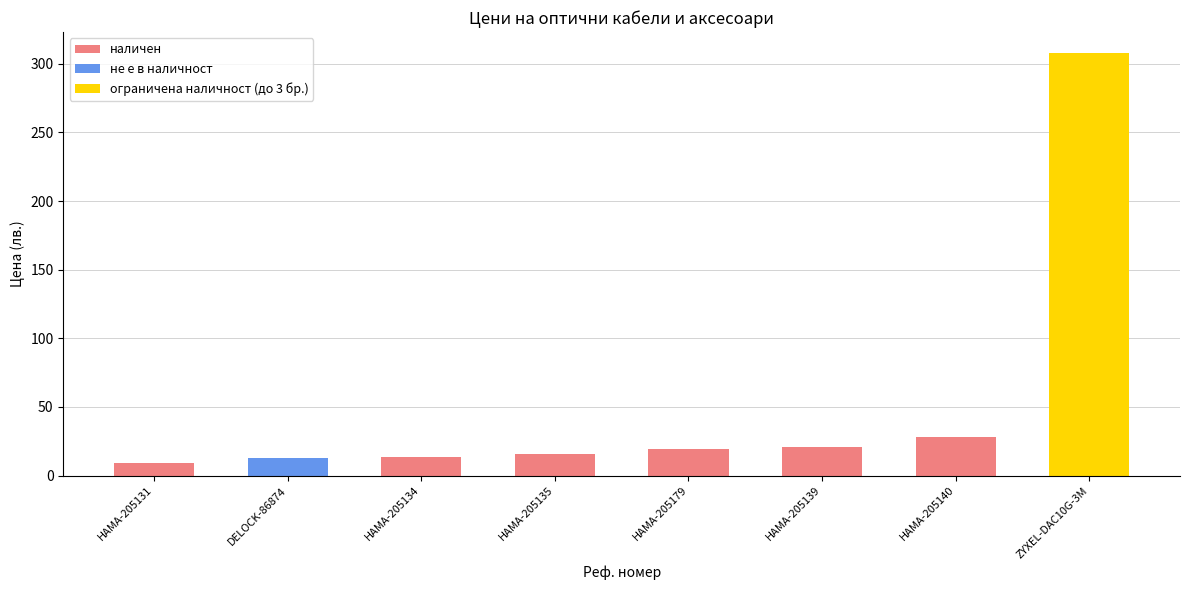

What is the sum of all ограничена наличност (до 3 бр.) values?

307.7